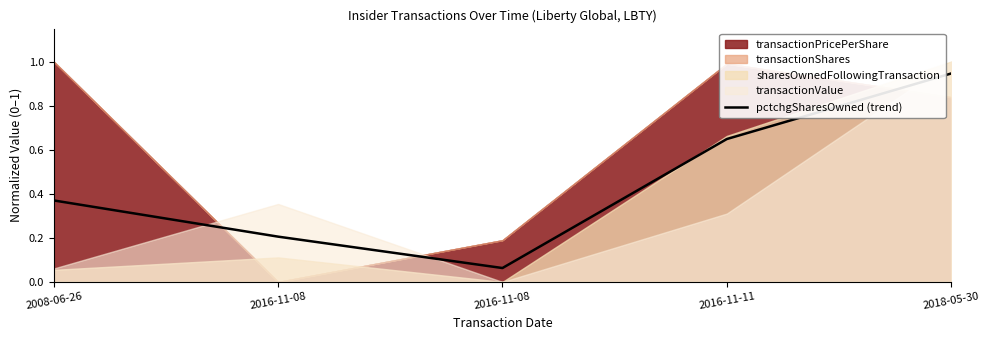

What is the change in value from 2008-06-26 to 2016-11-08?

-0.2